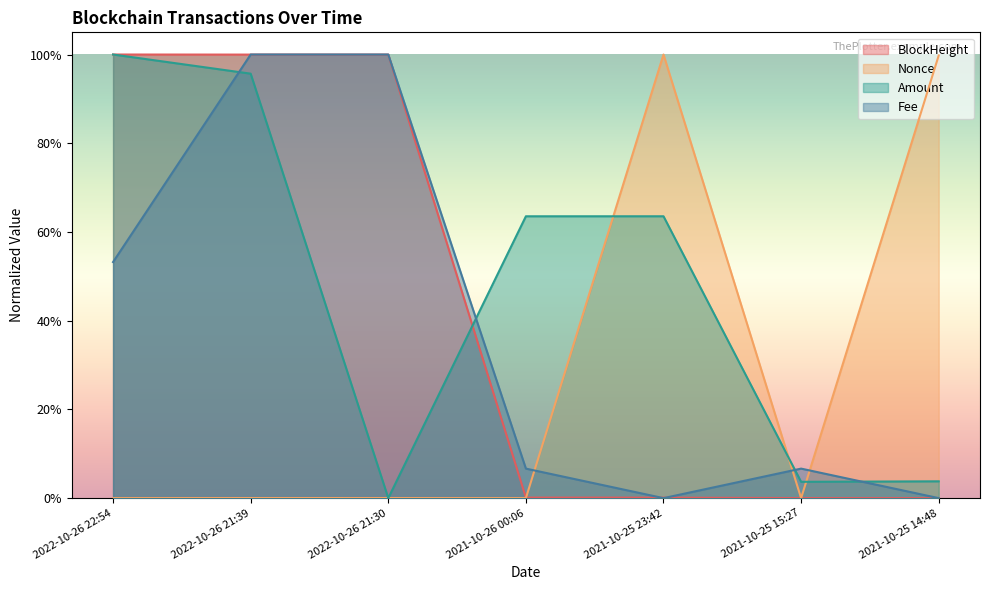

At how many categories does at least one series exceed 0?

7